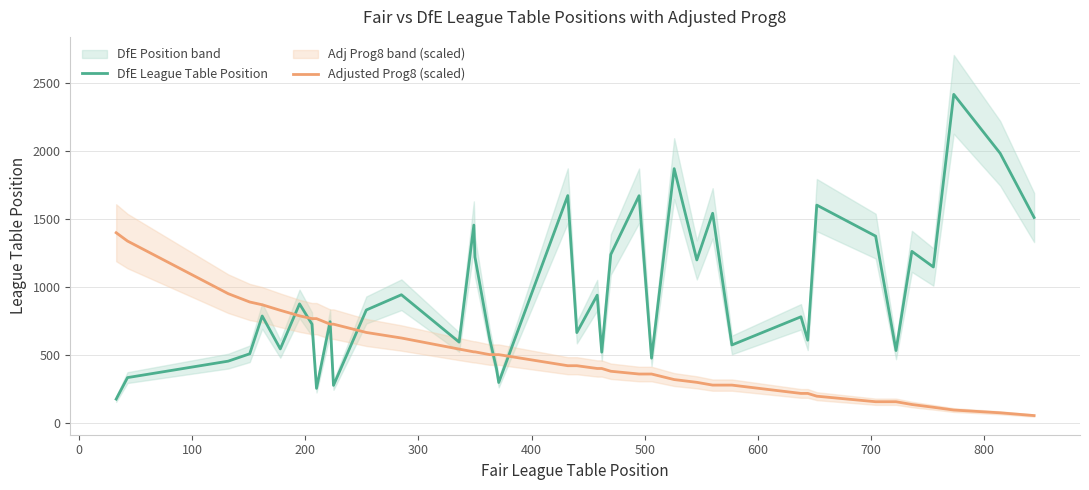

How many lines are shown in the chart?

2